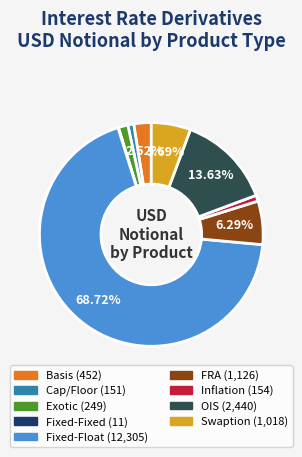

Is the sum of Cap/Floor and Swaption greater than half?

No